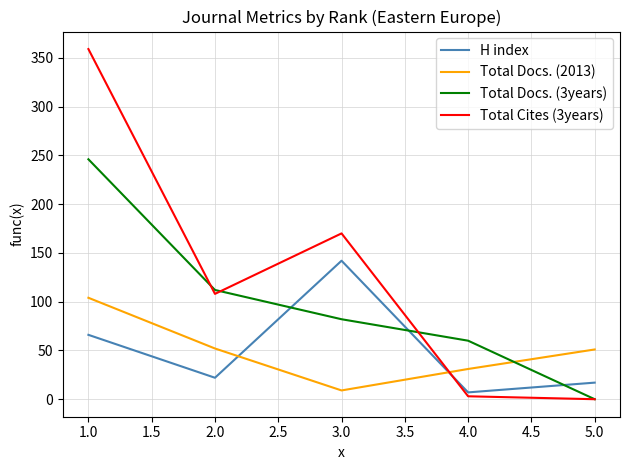

Which series has the largest total across all categories?

Total Cites (3years)